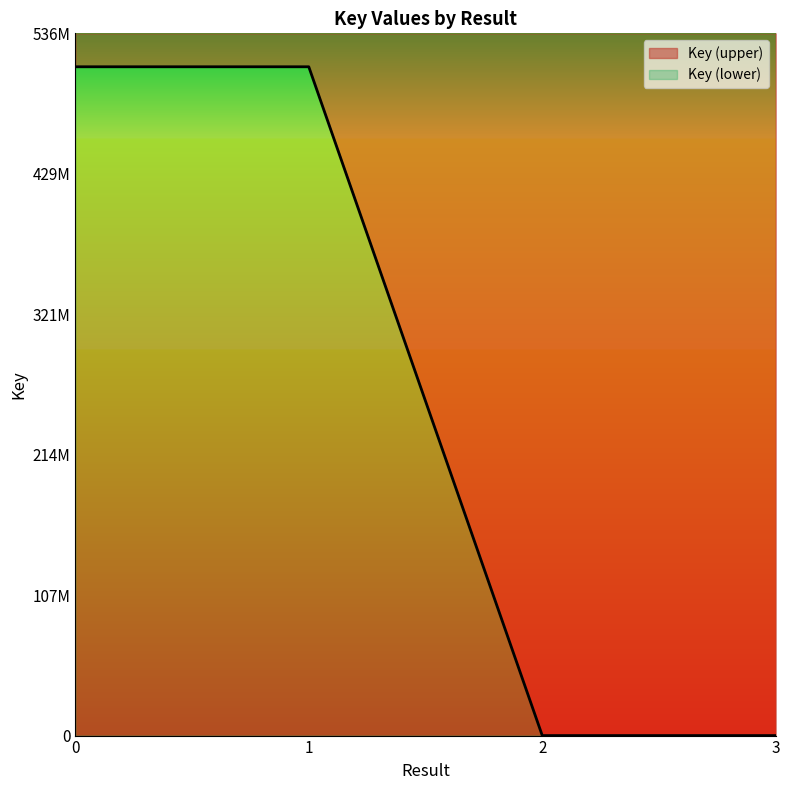

Count the number of categories in the chart.

4